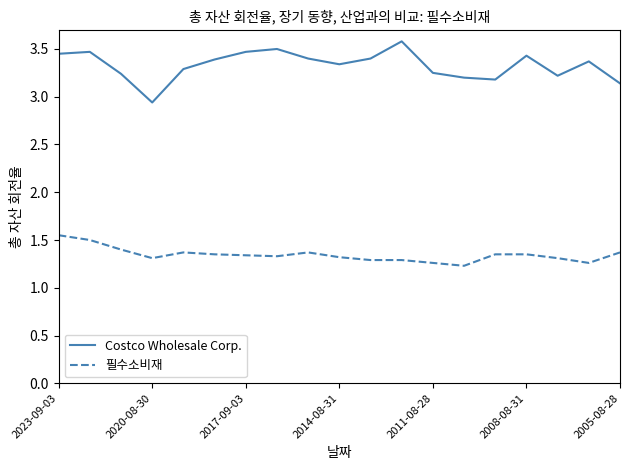

True or false: Costco Wholesale Corp. and 필수소비재 intersect in this chart.

False